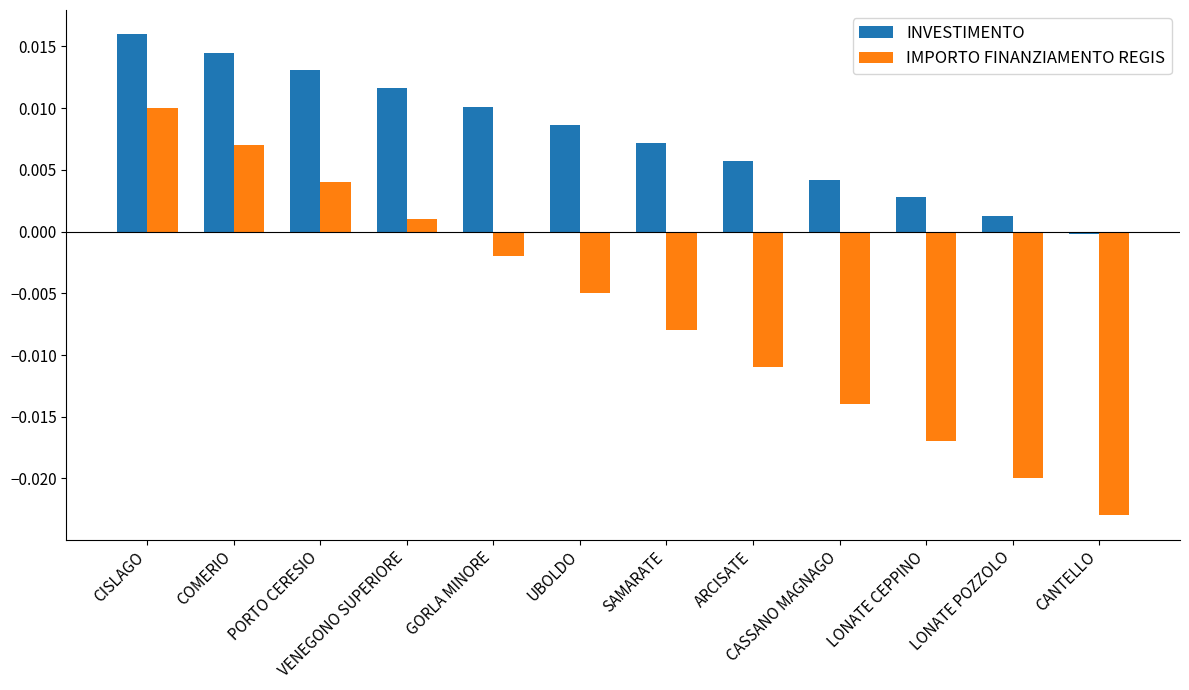

Which series has the largest total across all categories?

INVESTIMENTO